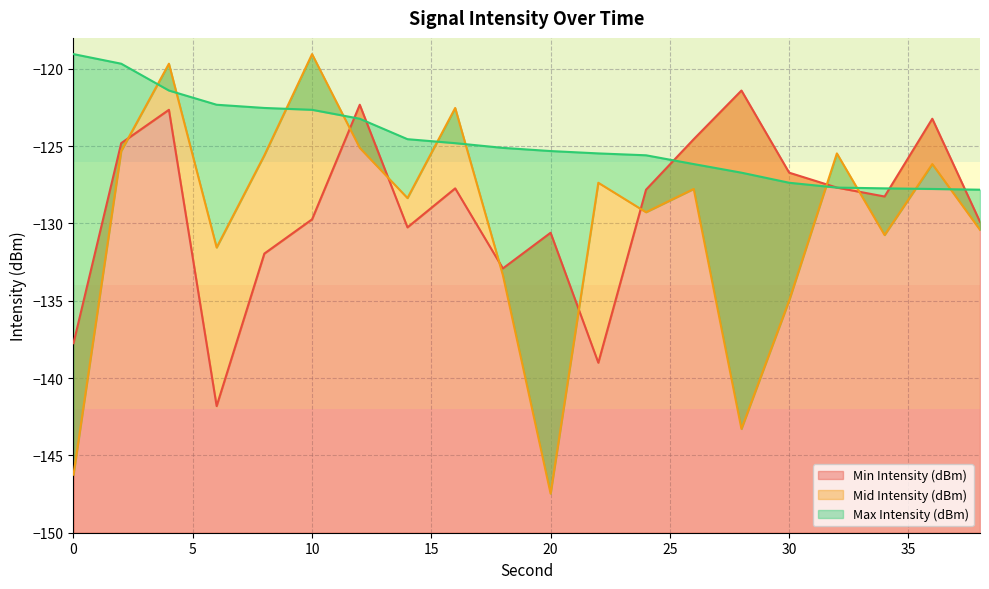

The value of Mid Intensity (dBm) at 24 is -179.8. True or false?

False